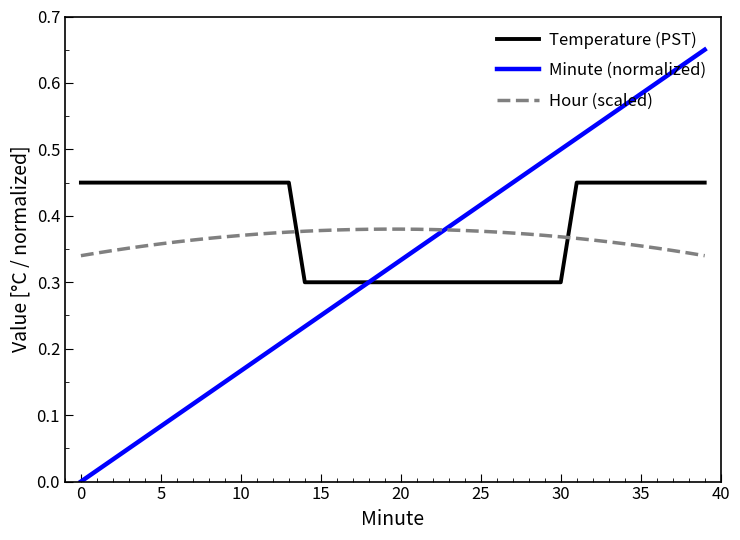

How many times do Temperature (PST) and Hour (scaled) cross each other?

2